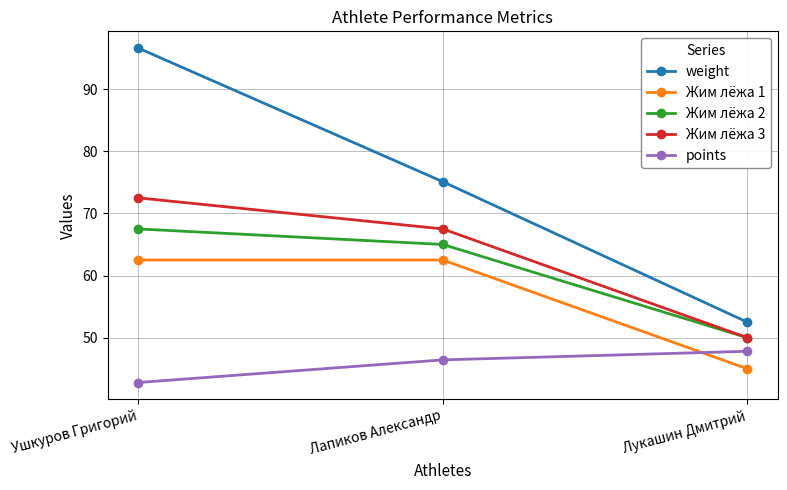

What is the spread (max minus min) of values at Ушкуров Григорий?

53.8